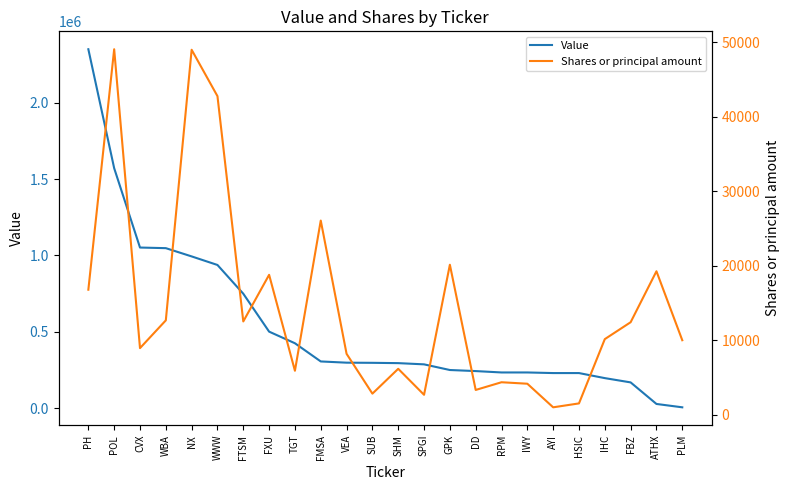

After their last crossing, which series has the higher values: Value or Shares or principal amount?

Shares or principal amount